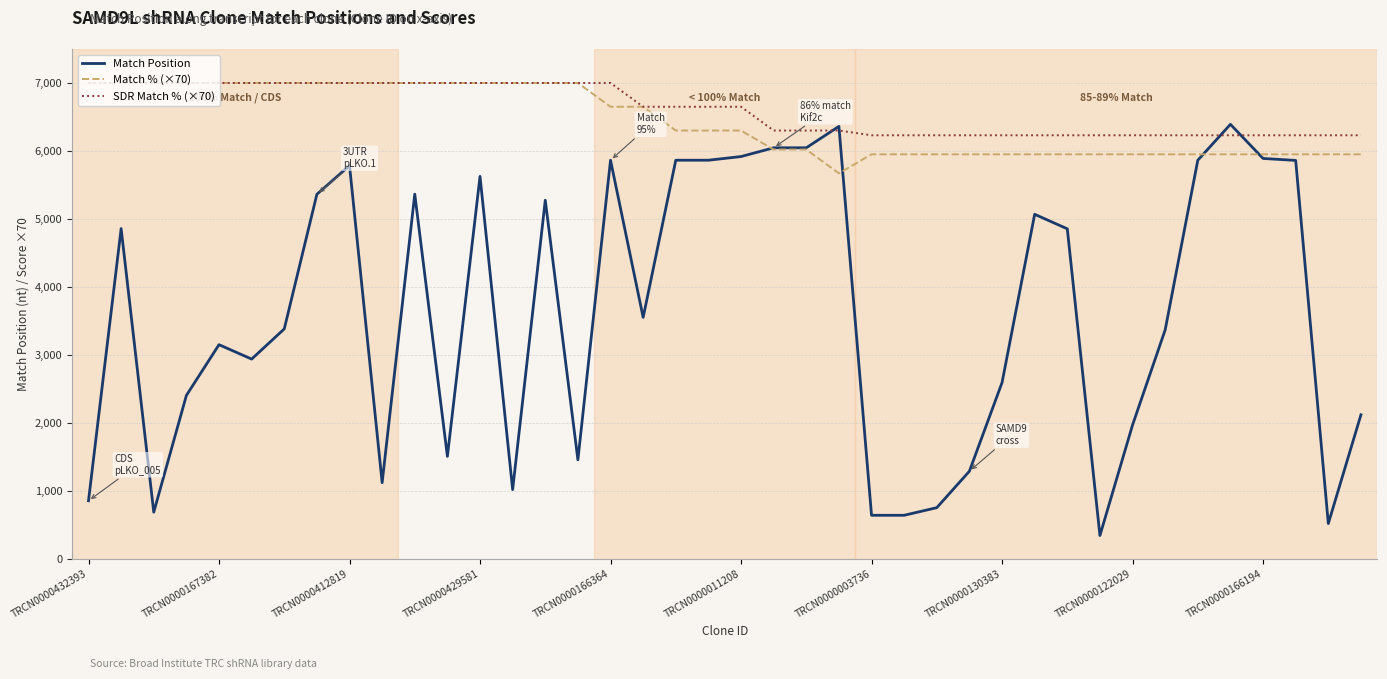

At how many categories does at least one series exceed 5207?

40